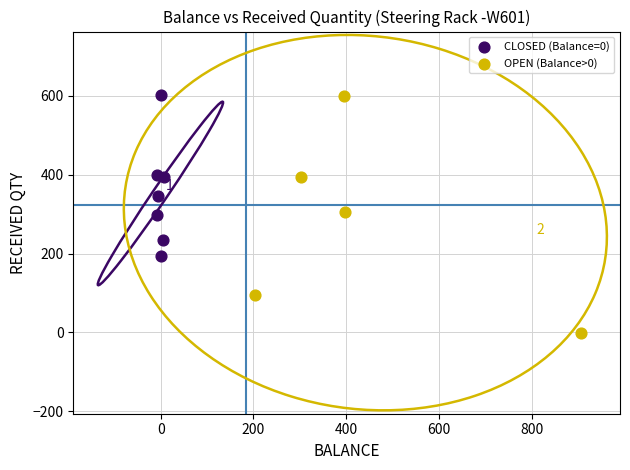

Which series has the largest Y range (max minus min)?

OPEN (Balance>0)